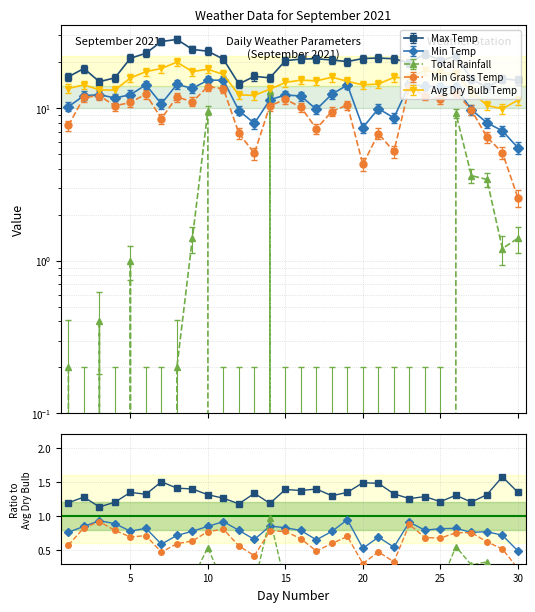

The Max Temp series shows 1.6 at 26. True or false?

False